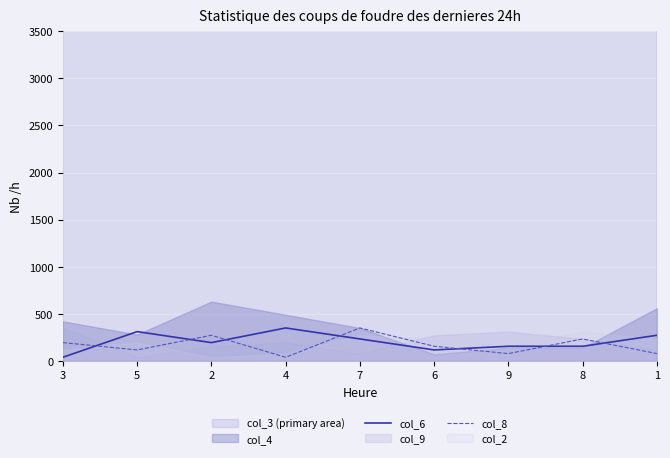

What is the difference between the second highest and minimum values in the col_6 series?

272.2